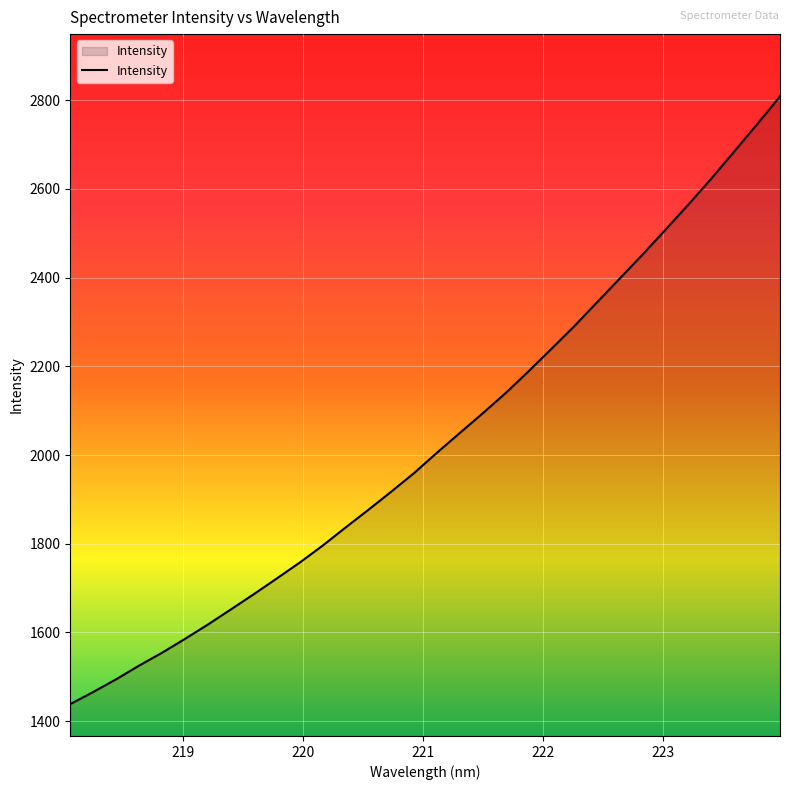

Reading left to right, list all the values displayed in this chart.

1438.5	1465.7	1494.4	1525.2	1554.1	1585.4	1617.7	1651.7	1686.0	1721.3	1757.1	1795.3	1836.1	1876.0	1917.0	1959.1	2005.0	2049.6	2093.9	2139.4	2188.4	2239.1	2290.2	2344.3	2398.3	2452.5	2508.5	2565.1	2623.4	2684.5	2745.9	2808.6